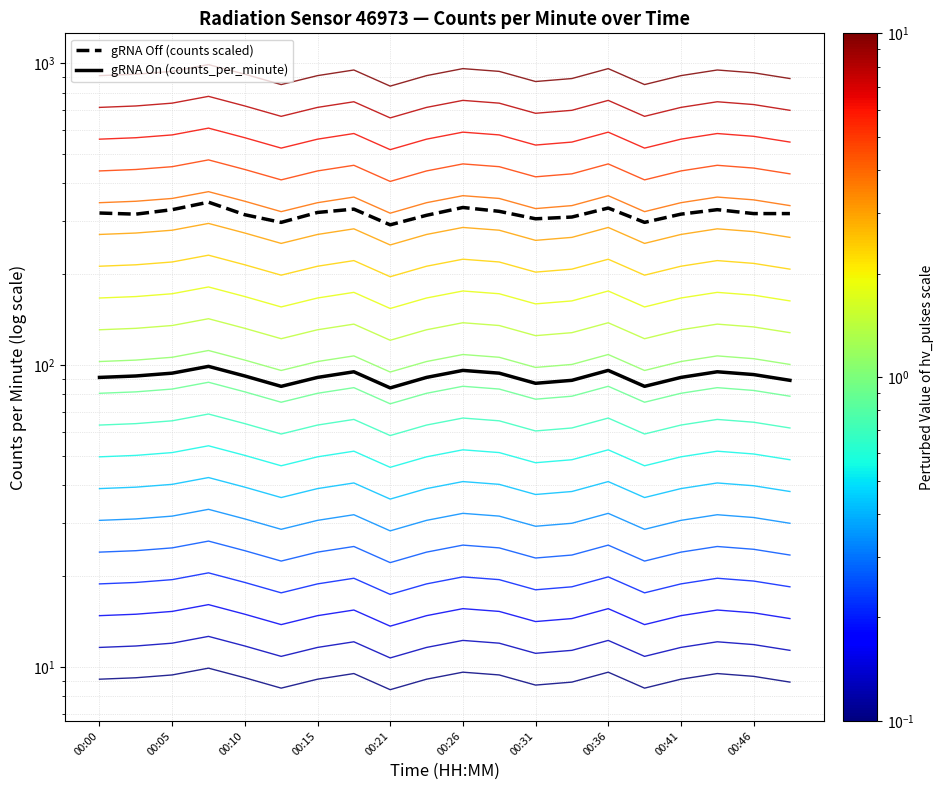

How many lines are shown in the chart?

2